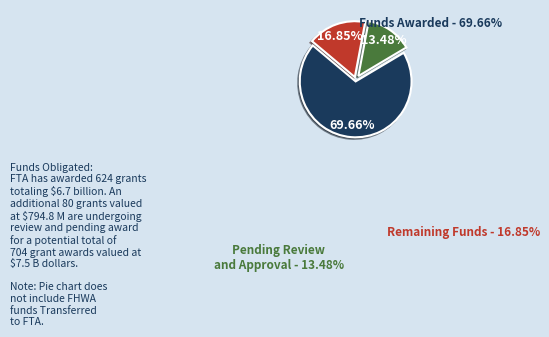

Is there a majority slice in this chart?

Yes